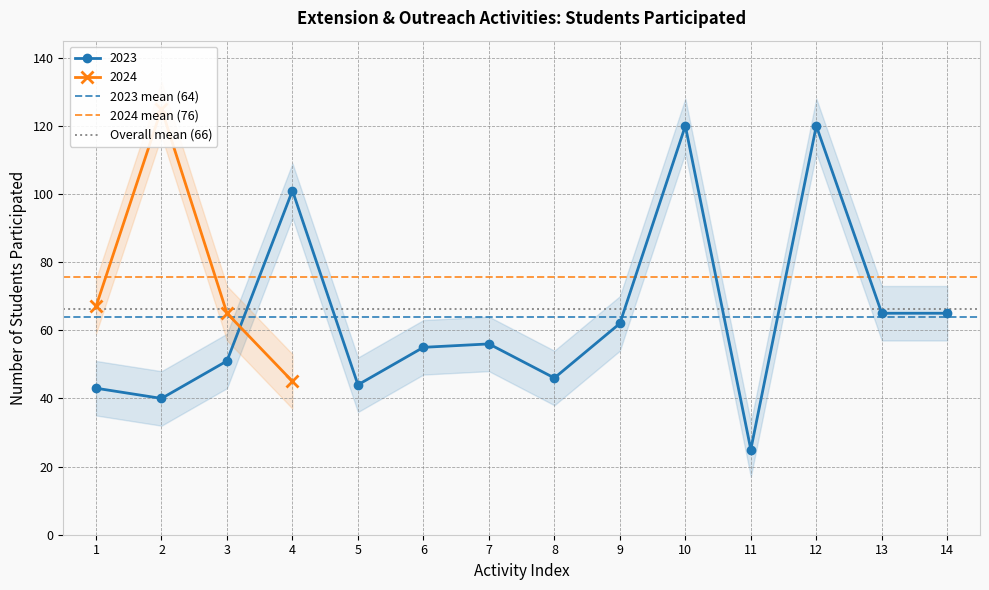

What is the value of the 2023 point at the 4th from the left?

101